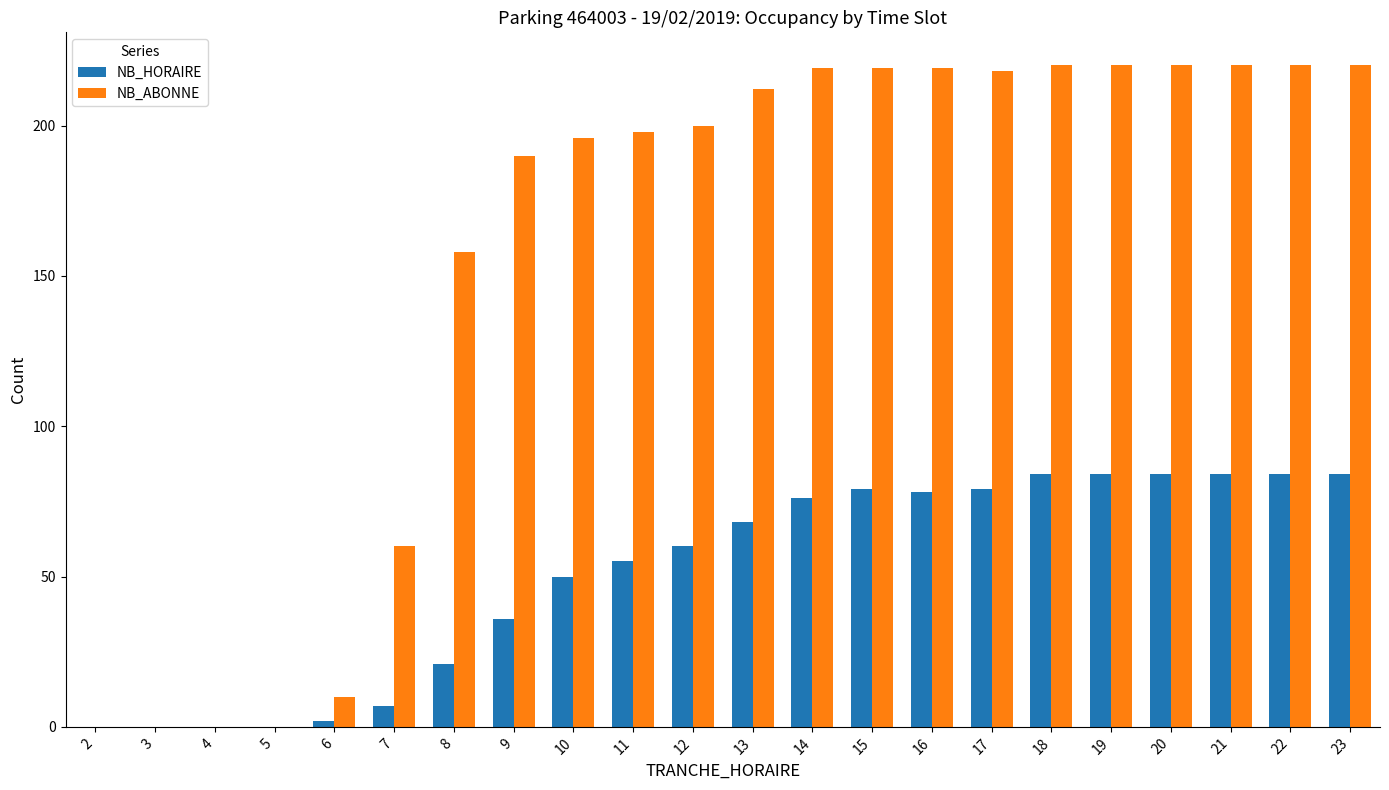

Which series has the largest range (max minus min)?

NB_ABONNE